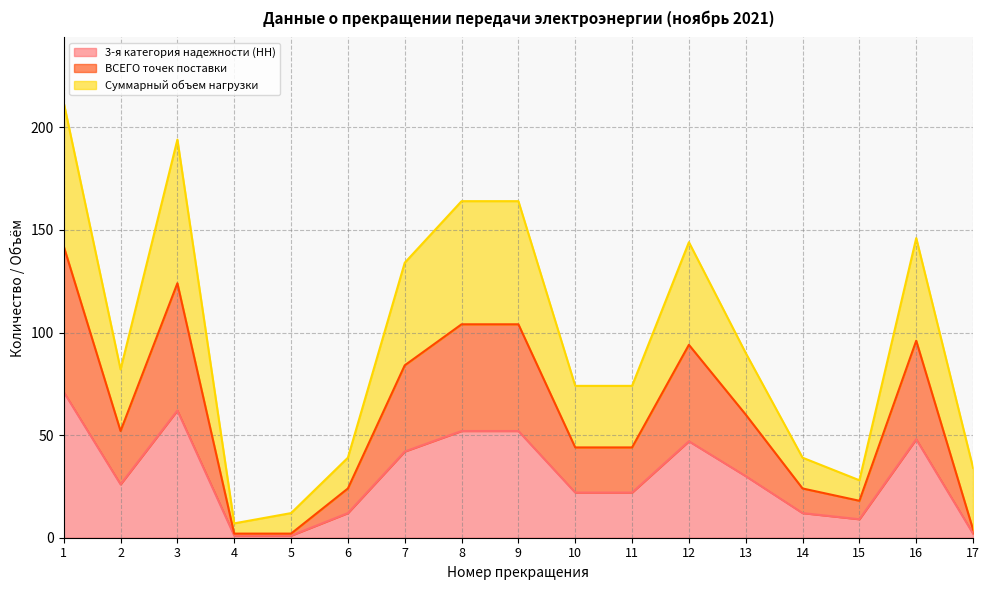

Between 7 and 10, which is larger?

7